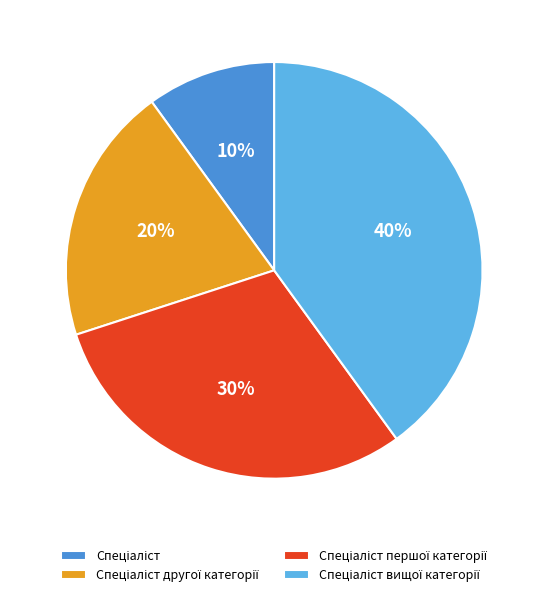

Does any single category account for the majority?

No